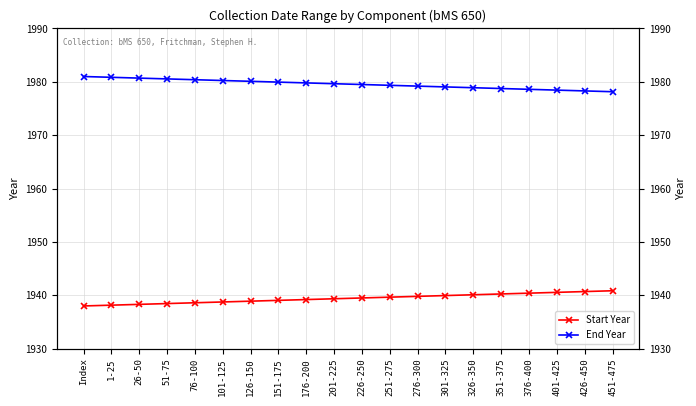

At which label does End Year first exceed 1979?

Index